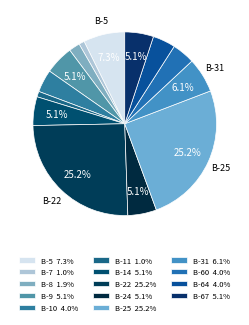

How many slices are in this pie chart?

14